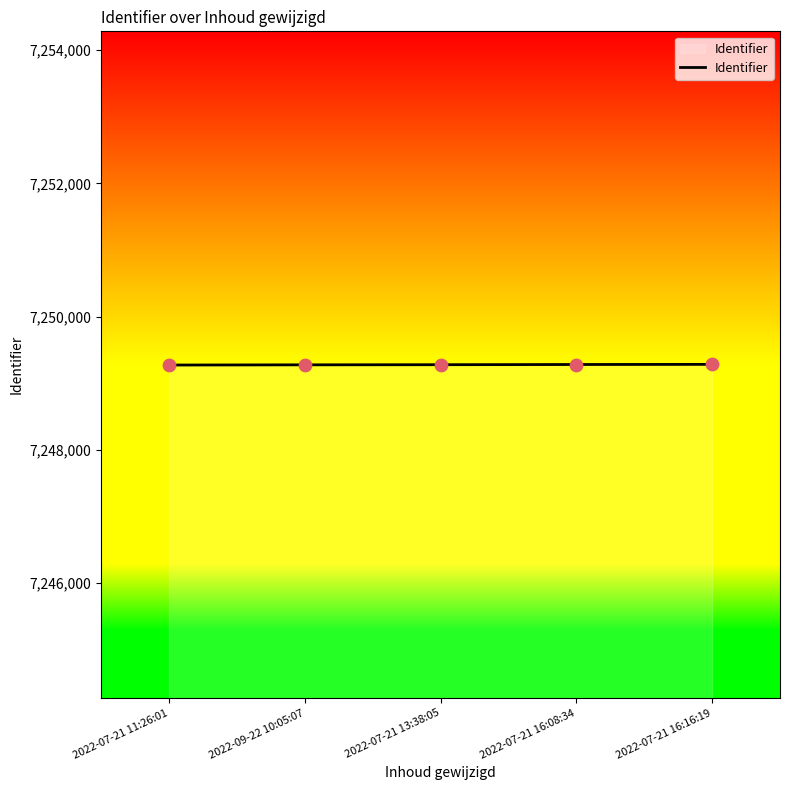

What is the change in value from 2022-07-21 11:26:01 to 2022-07-21 16:16:19?

+10